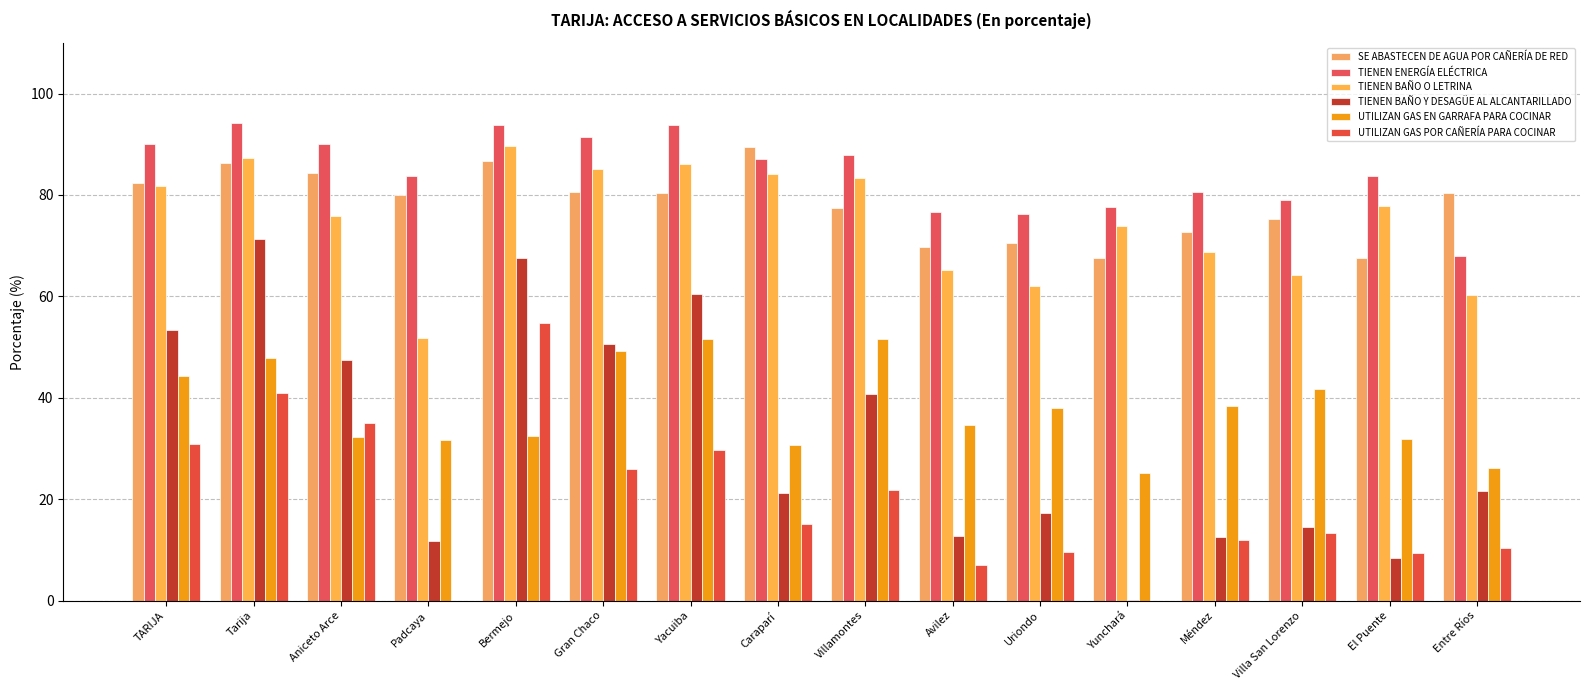

Count the number of categories in the chart.

16